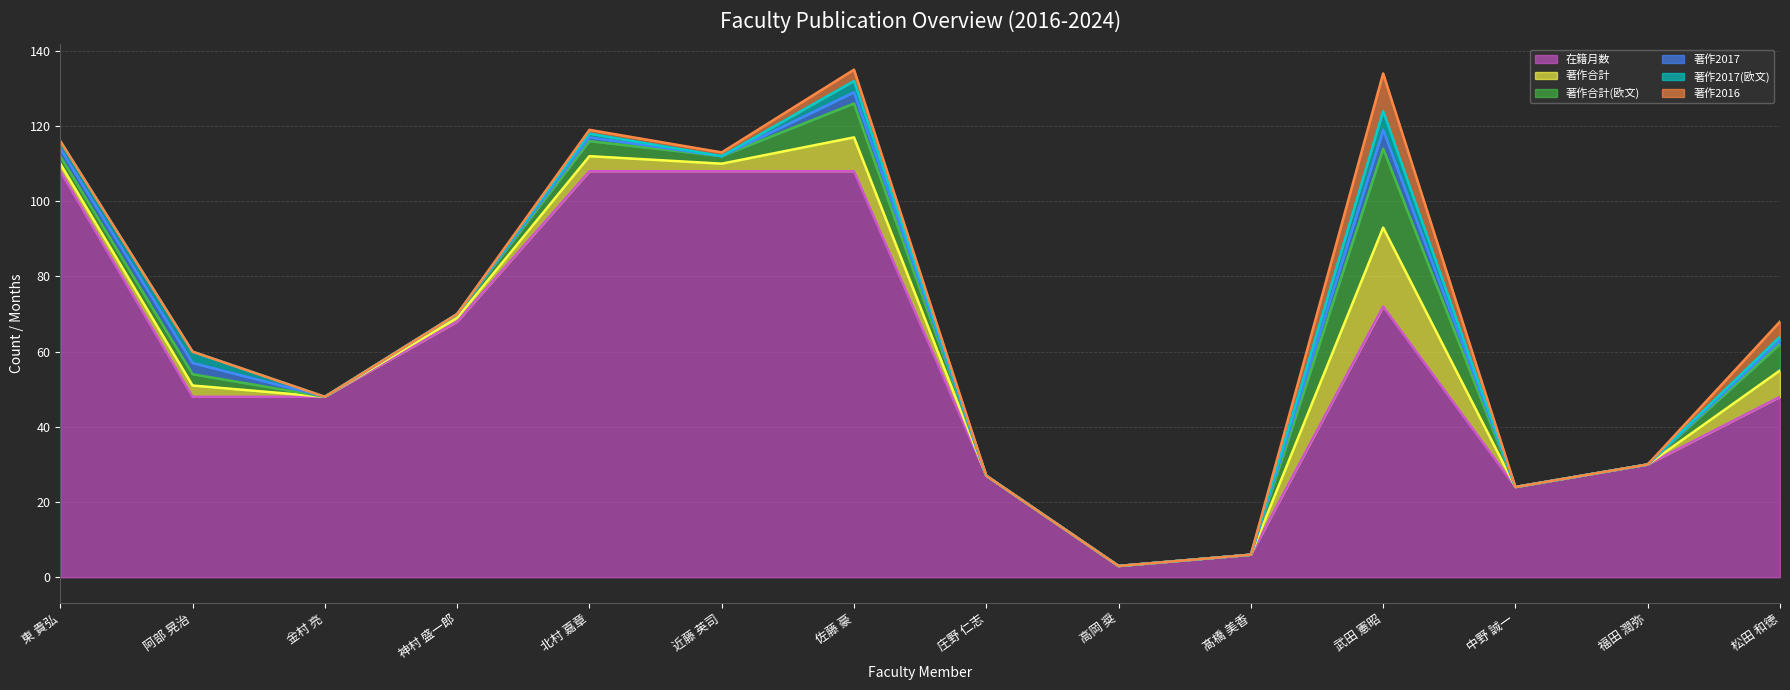

How many lines are shown in the chart?

6